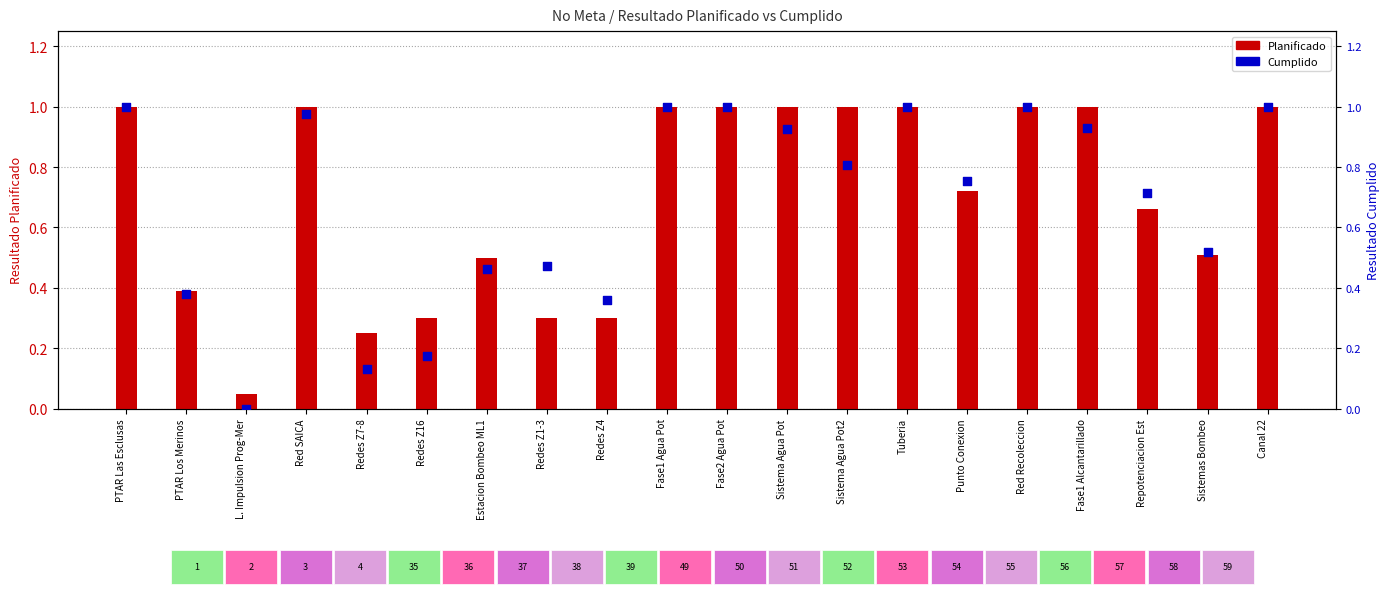

Which series contains the lowest Y value?

TOTAL Resultado Cumplido